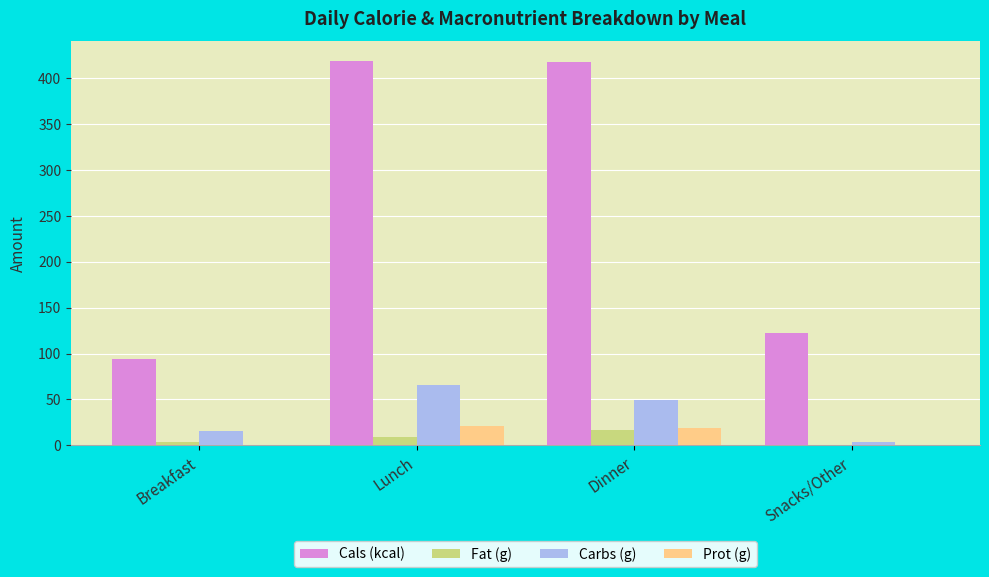

Between Dinner and Snacks/Other, which series saw the biggest shift?

Cals (kcal)